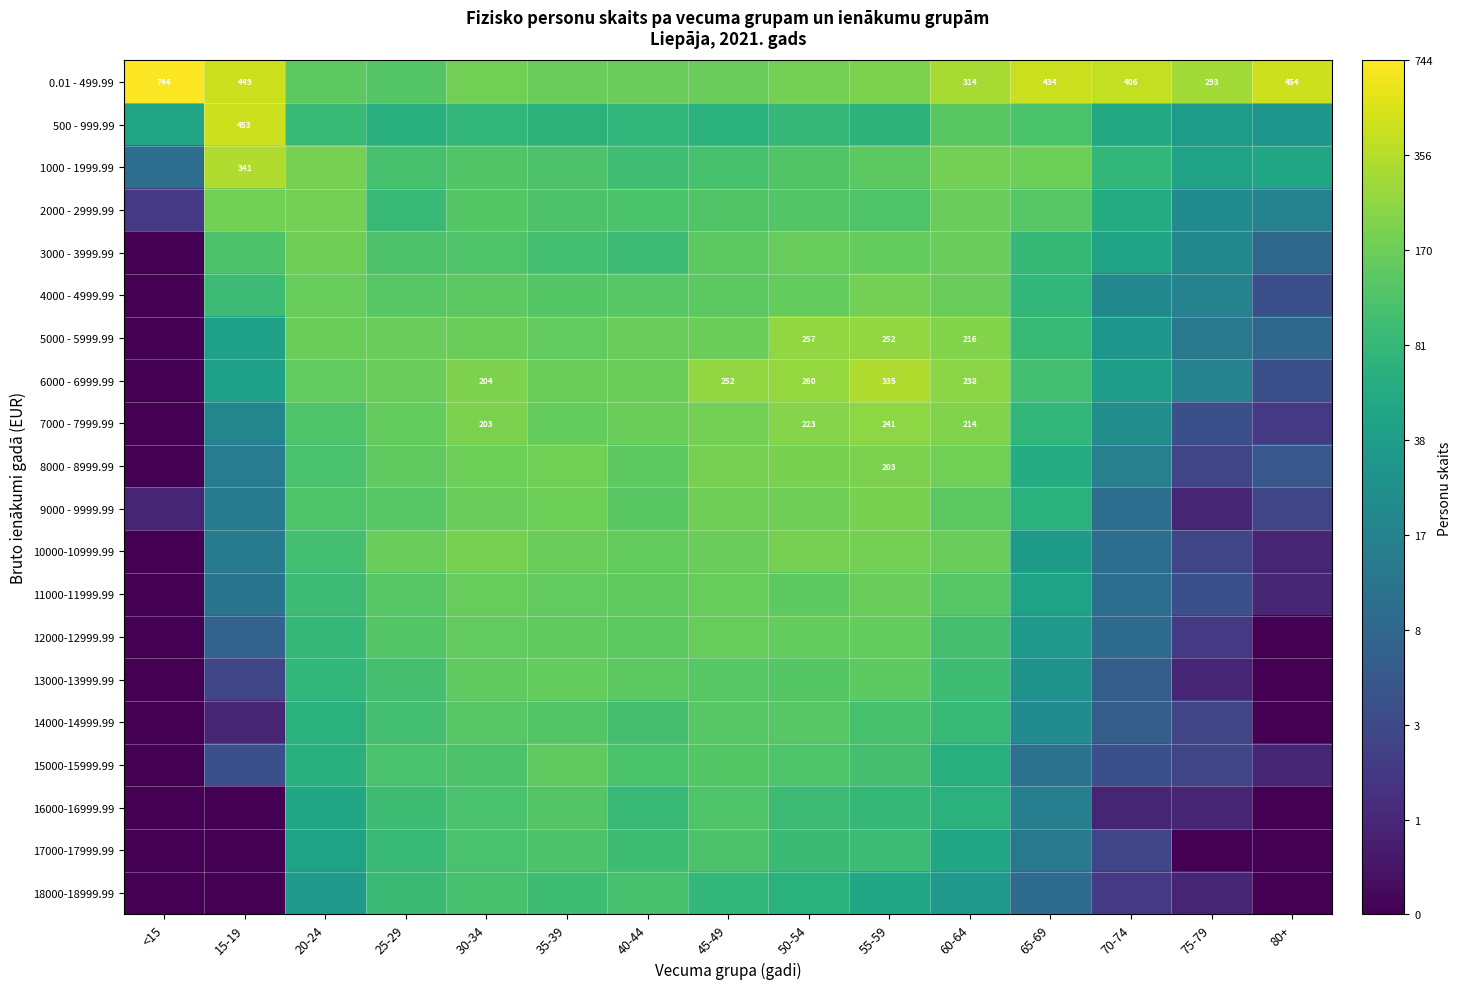

Is it true that 4000 - 4999.99 equals 2.6 at 65-69?

False